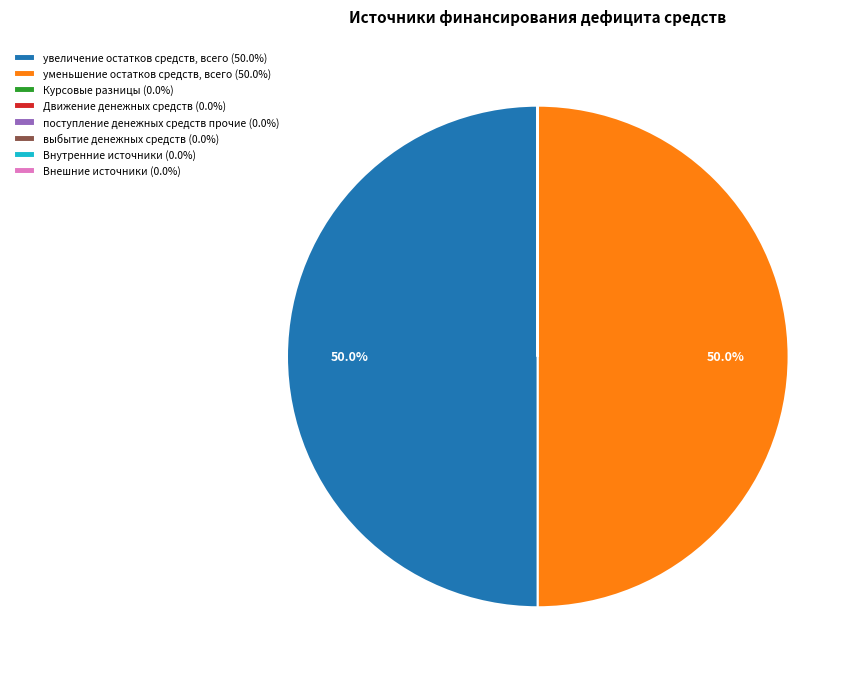

How much of the chart is everything except уменьшение остатков средств, всего (50.0%)?

50.0%